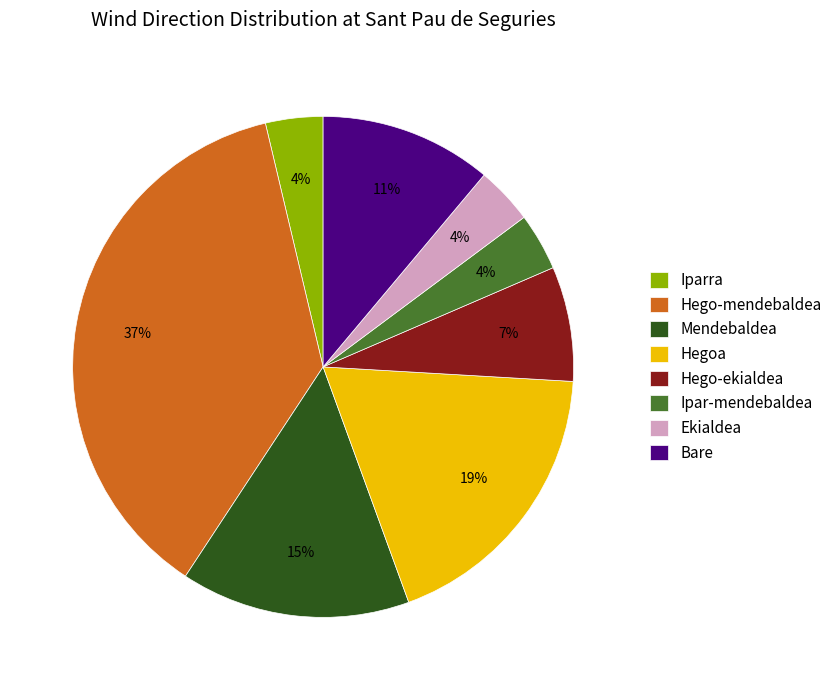

To the nearest percent, what is the difference between the Ekialdea and Hego-mendebaldea slice percentages?

33%